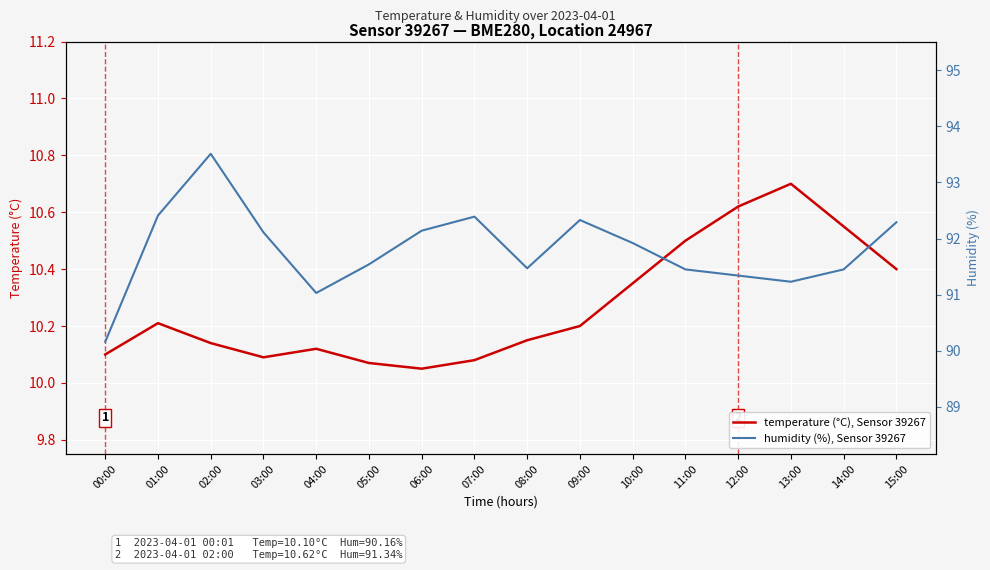

What is the maximum value for humidity (%), Sensor 39267?

93.5